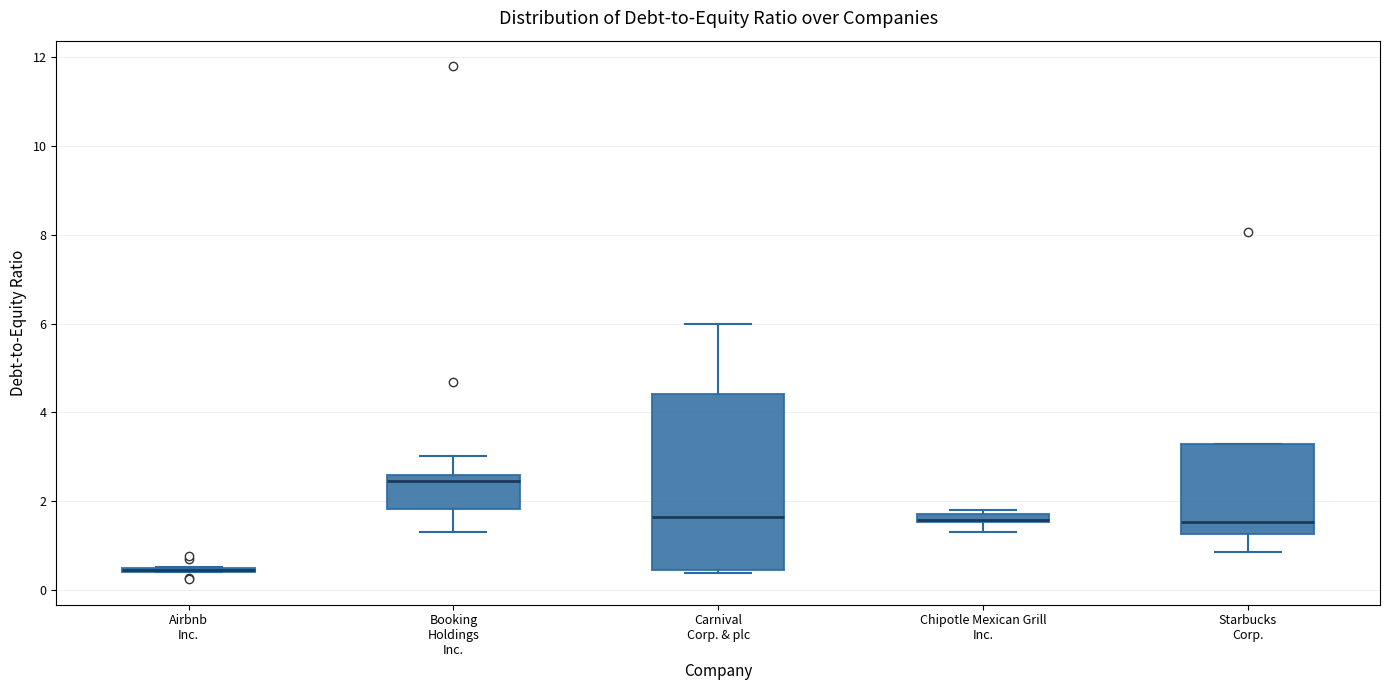

Which box is the tallest, from its lower edge to its upper edge?

Carnival Corp. & plc